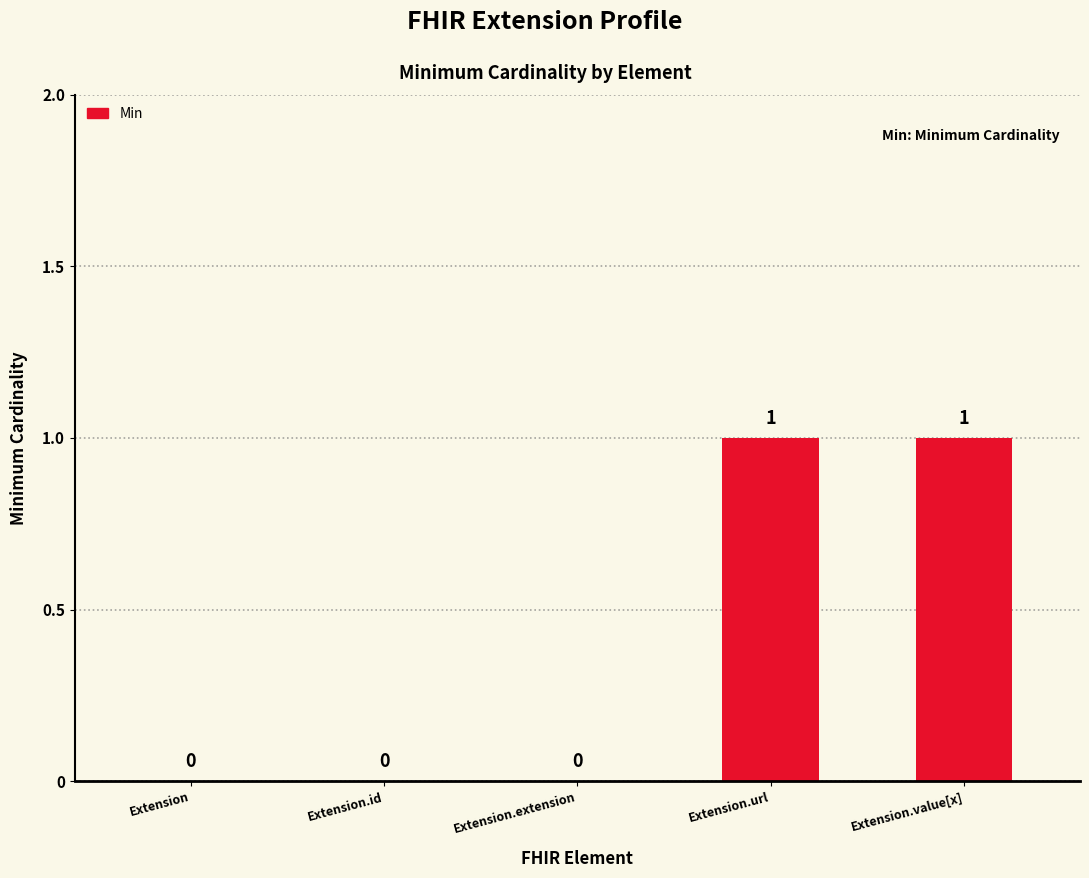

The chart shows a value of 0 at Extension.value[x]. True or false?

False